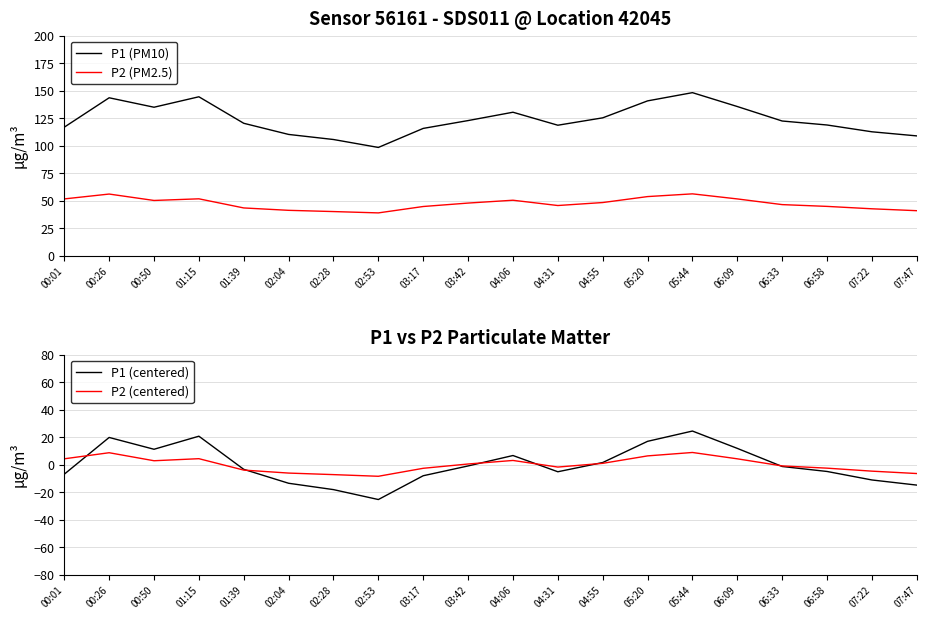

What is the maximum value for P2 (PM2.5)?

56.2